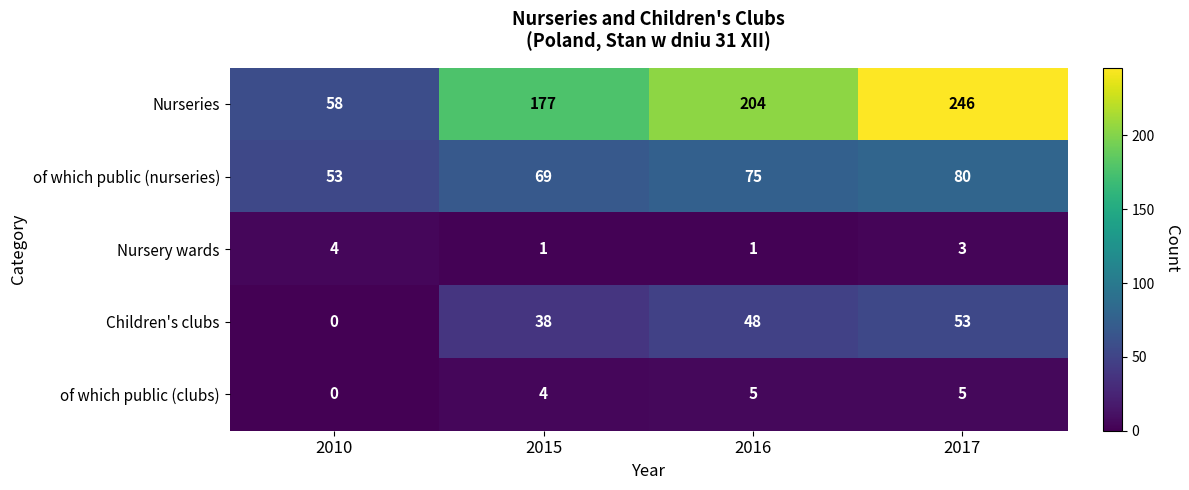

Reading left to right, list all the values displayed in this chart.

Nurseries: 58	177	204	246
of which public (nurseries): 53	69	75	80
Nursery wards: 4	1	1	3
Children's clubs: 0	38	48	53
of which public (clubs): 0	4	5	5